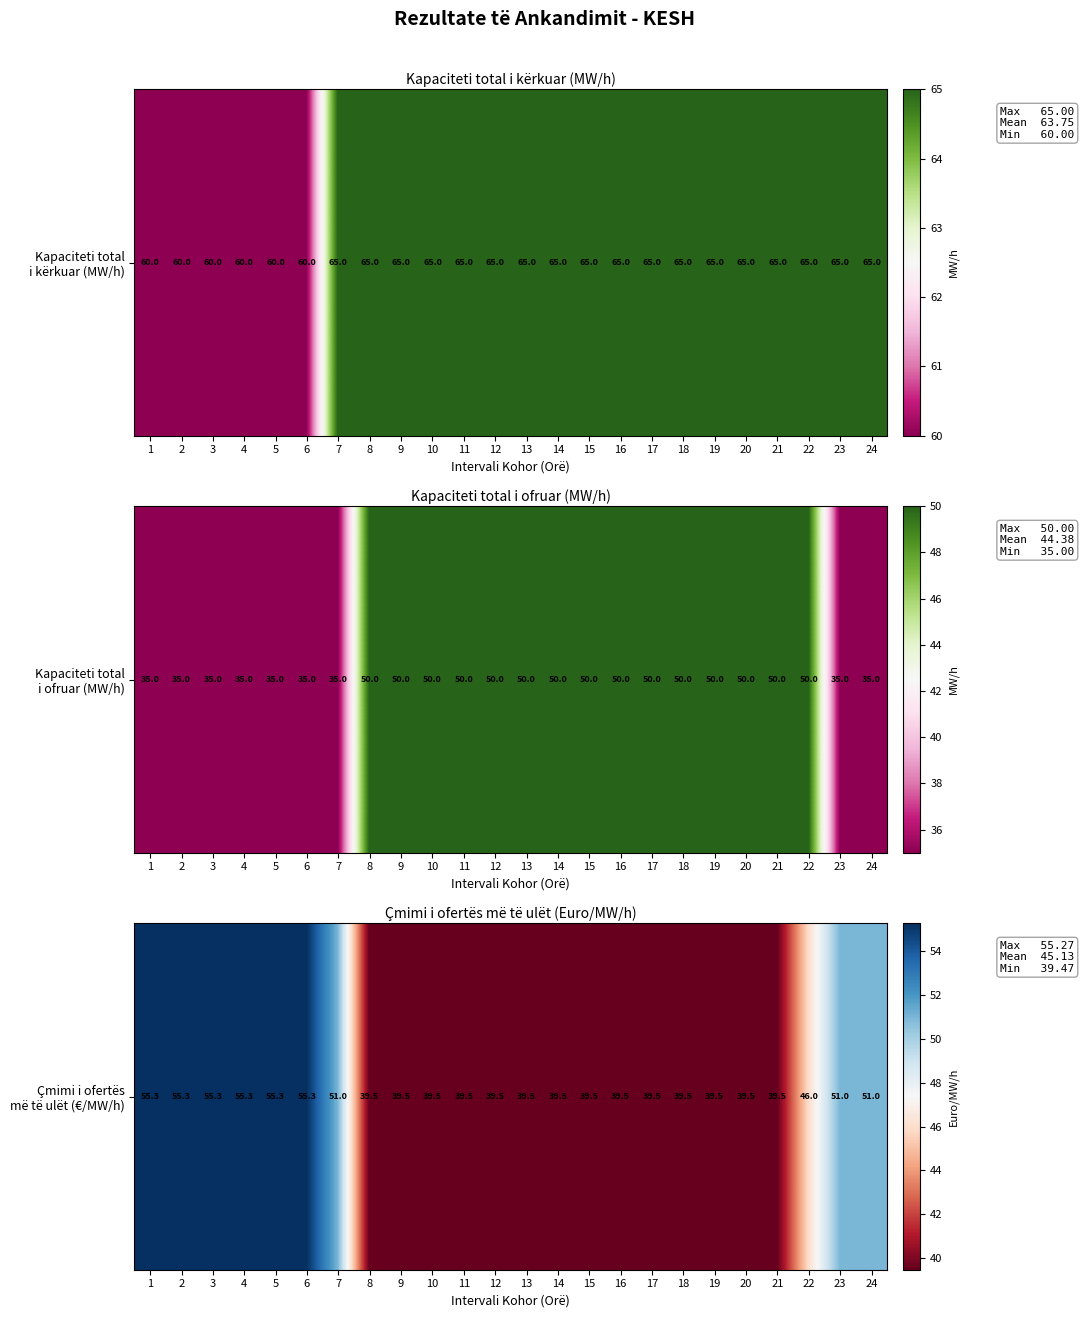

What is the ratio of the value at 14 to the value at 20?

1.0